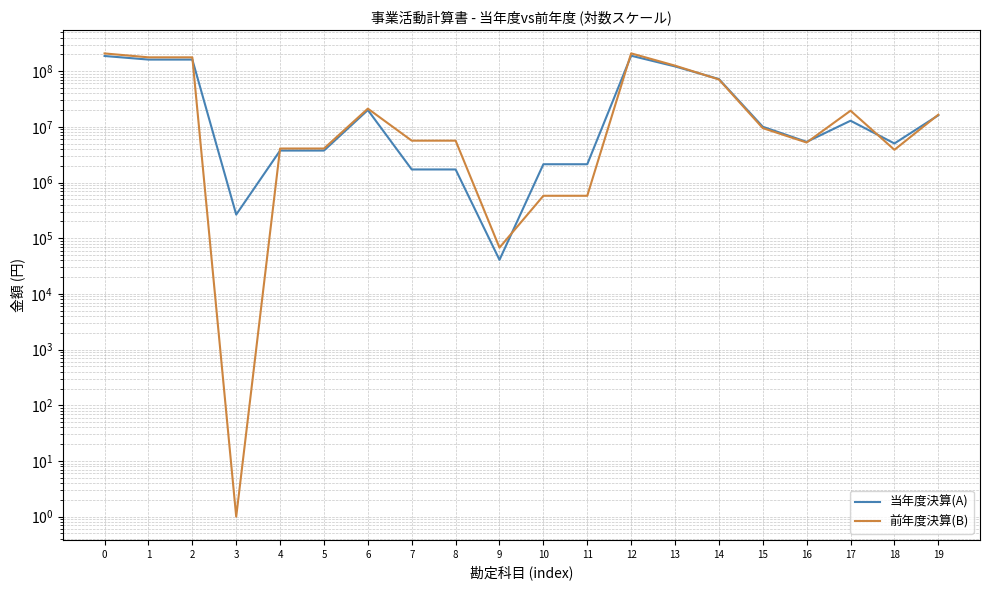

How many categories are shown in the chart?

20